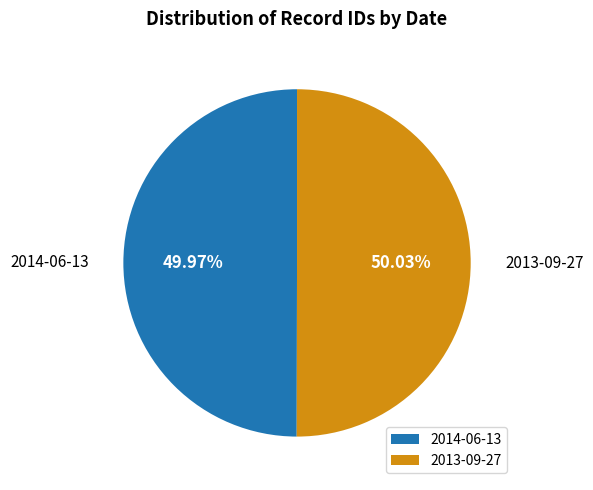

Approximately how many times larger is the value at 2013-09-27 compared to 2014-06-13?

1.0